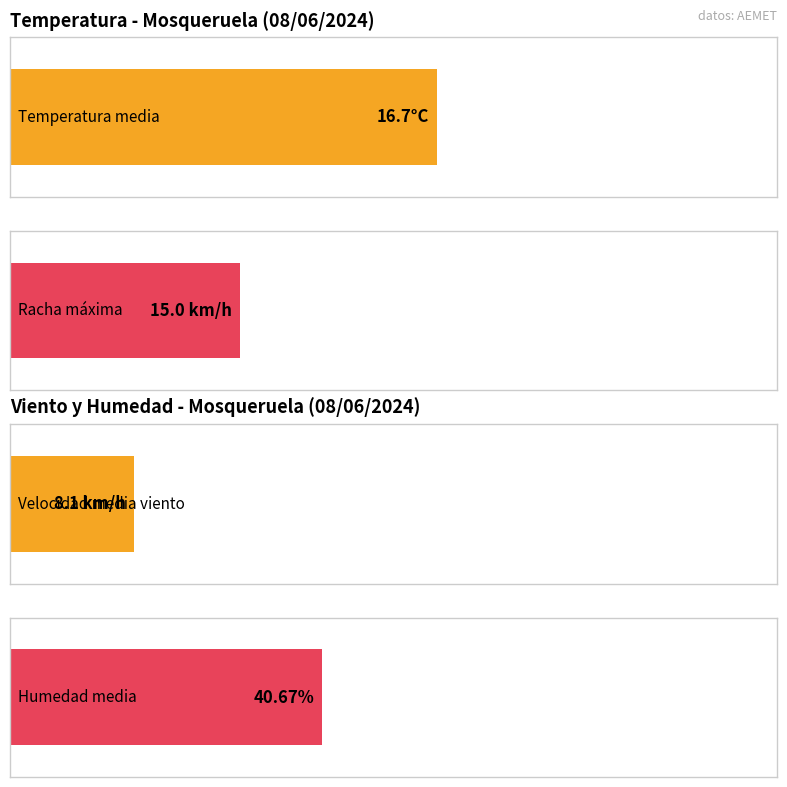

Does the chart contain stacked bars?

No